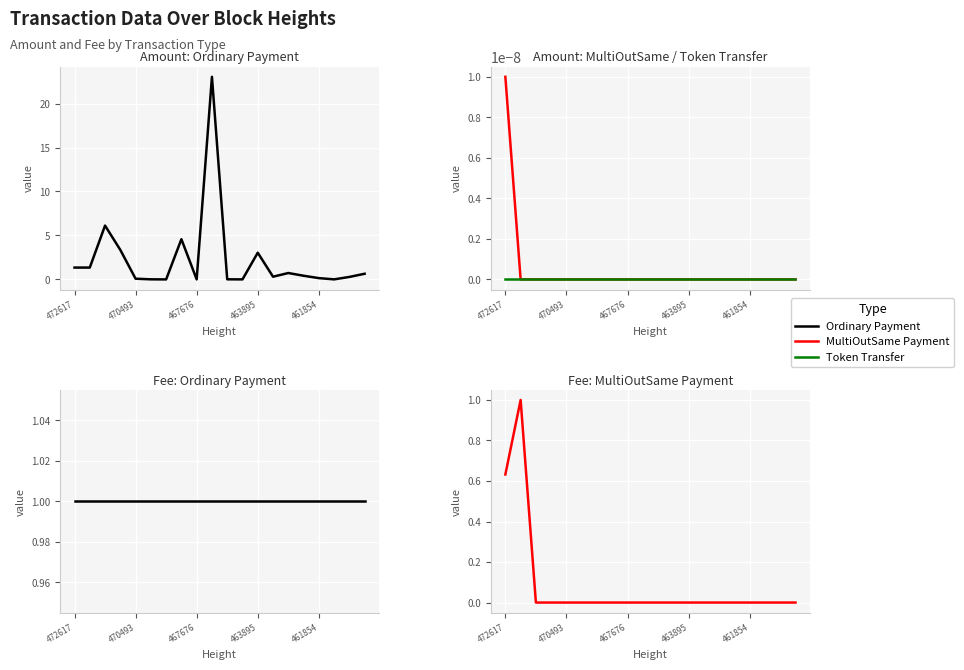

At how many categories does at least one series exceed 0?

20